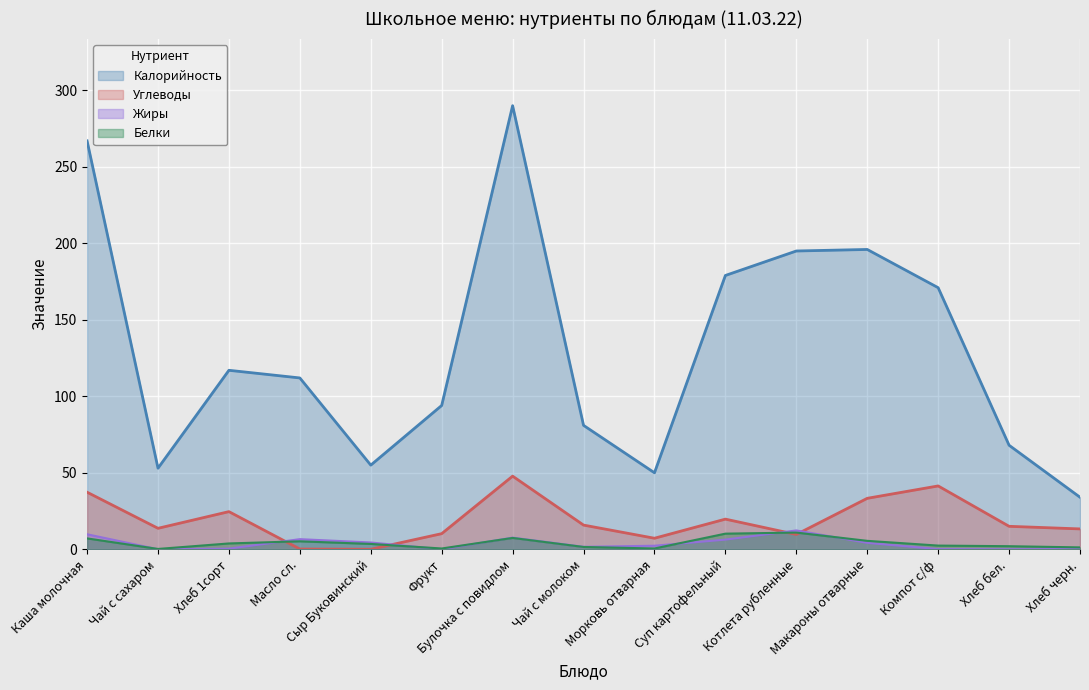

Reading right to left, extract all data points from this chart.

Калорийность: 34.0	68.0	171.0	196.0	195.0	179.0	50.0	81.0	290.0	94.0	55.0	112.0	117.0	53.0	267.0
Белки: 1.2	2.0	2.4	5.5	10.9	10.2	0.5	1.5	7.4	0.5	3.5	5.2	3.8	0.2	7.1
Жиры: 0.2	0.0	0.1	4.2	12.3	6.3	2.3	1.6	7.6	0.0	4.4	6.6	0.4	0.0	9.8
Углеводы: 13.3	15.0	41.4	33.3	9.7	19.7	7.2	15.8	47.8	10.2	0.0	0.1	24.6	13.7	37.3